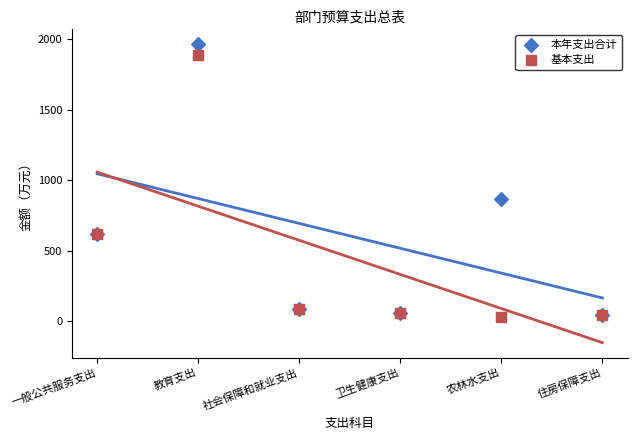

In the 基本支出 series, what Y value is closest to 958?

615.6